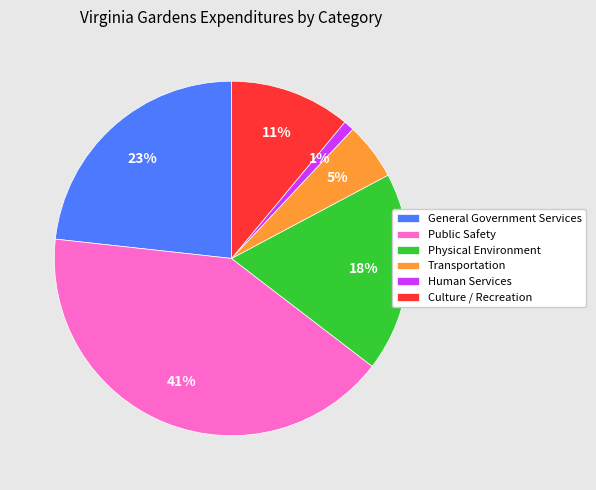

Which category has the smallest portion of the pie?

Human Services